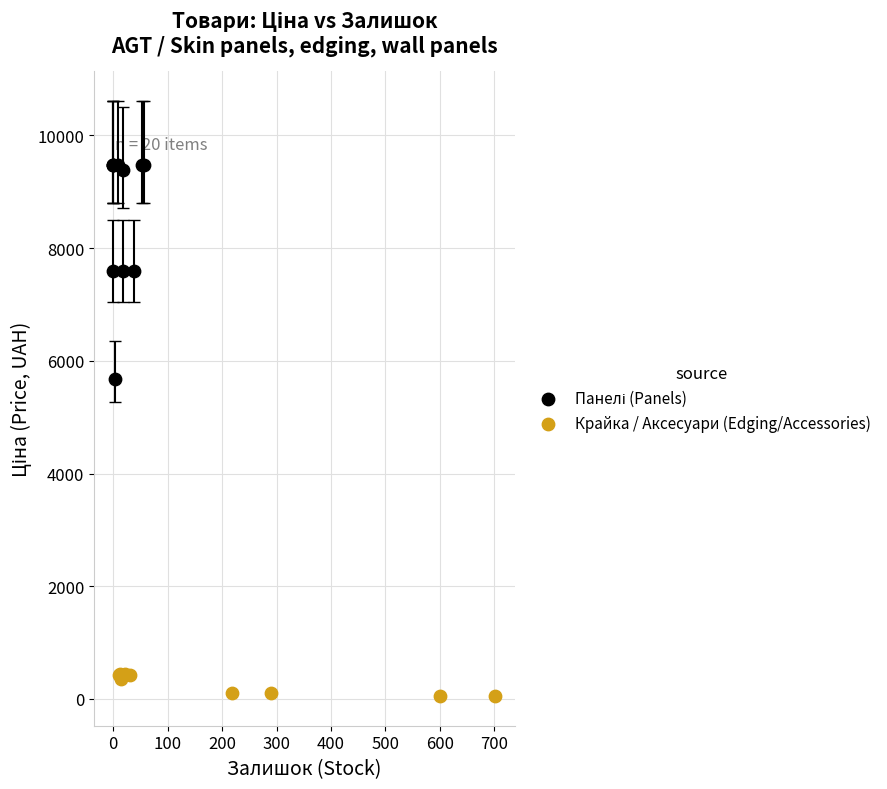

Which series reaches the minimum Y coordinate?

Крайка / Аксесуари (Edging/Accessories)